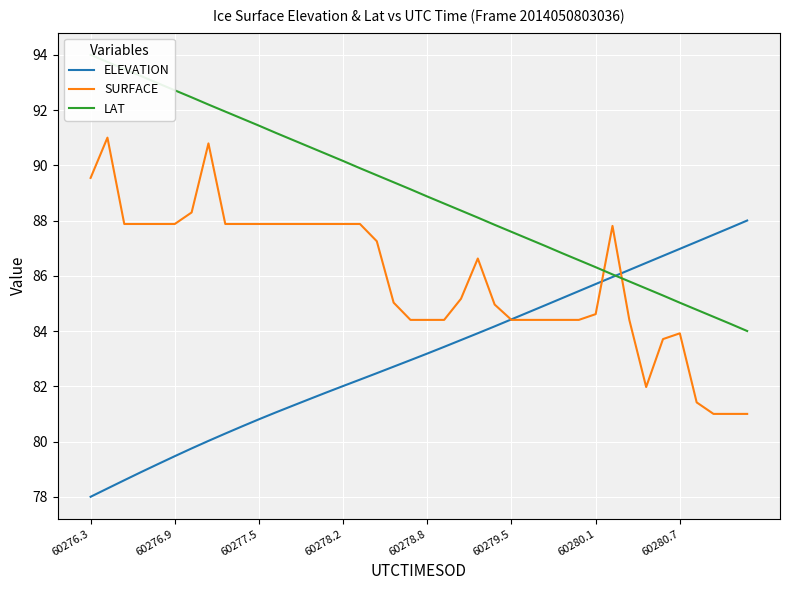

What is the minimum value shown in the chart?

78.0